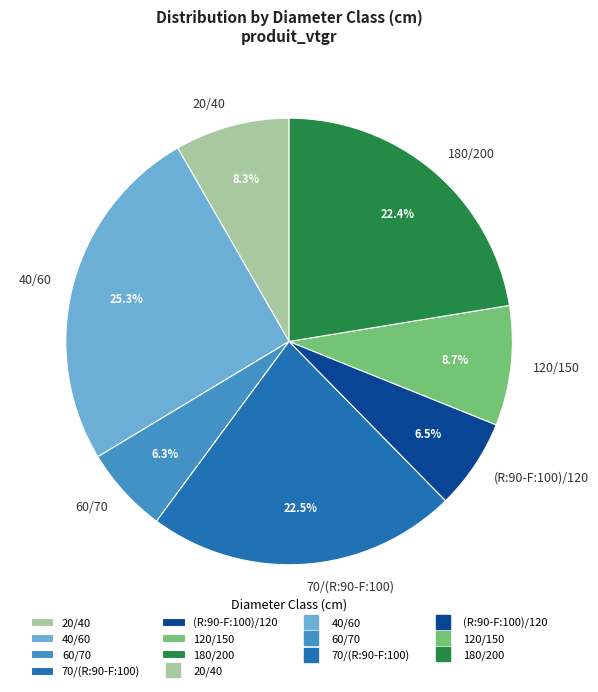

What is the largest slice in the pie chart?

40/60